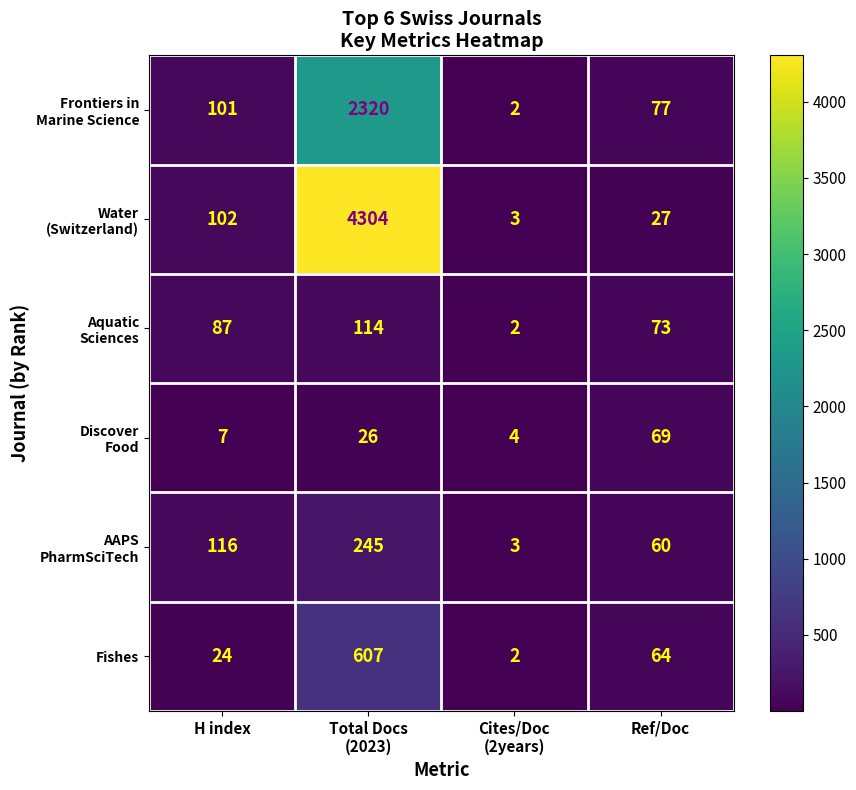

The Fishes series shows 41 at H index. True or false?

False